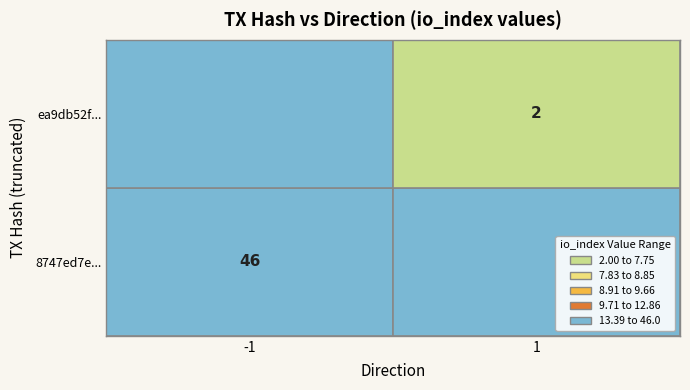

What is the spread (max minus min) of values at 0?

2